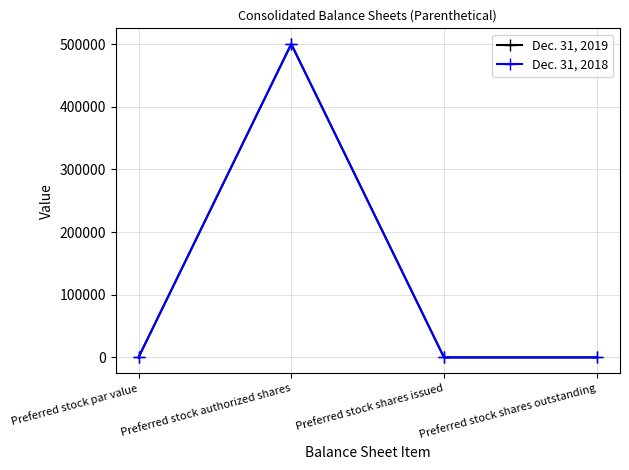

Reading left to right, extract all data points from this chart.

Dec. 31, 2019: Preferred stock par value=5	Preferred stock authorized shares=500000	Preferred stock shares issued=0	Preferred stock shares outstanding=0
Dec. 31, 2018: Preferred stock par value=5	Preferred stock authorized shares=500000	Preferred stock shares issued=0	Preferred stock shares outstanding=0